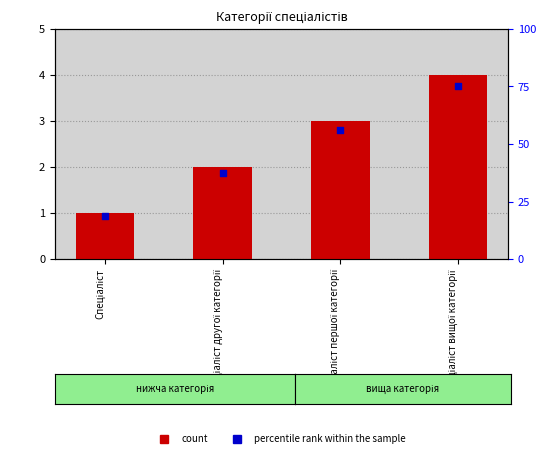

What is the total value across all series at Спеціаліст другої категорії?

39.5